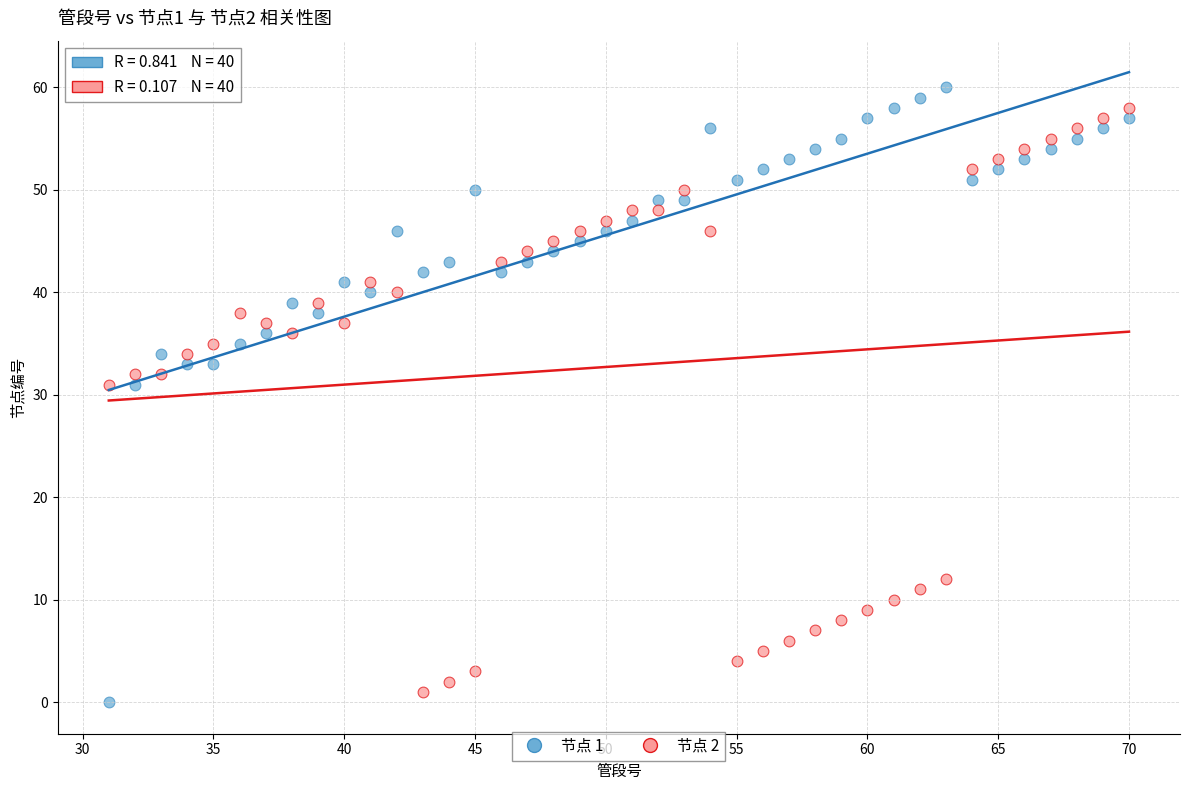

Which series reaches the maximum Y coordinate?

节点 1